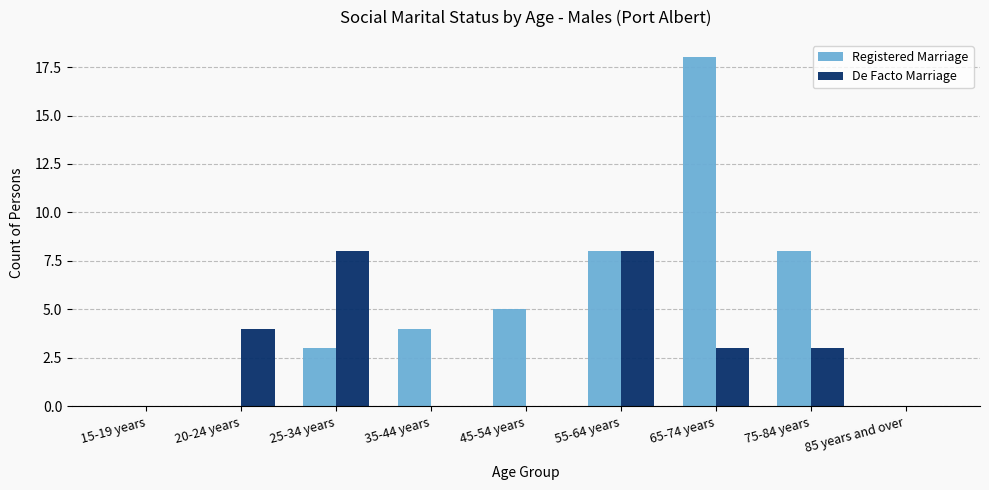

What is the total value across all series at 25-34 years?

11